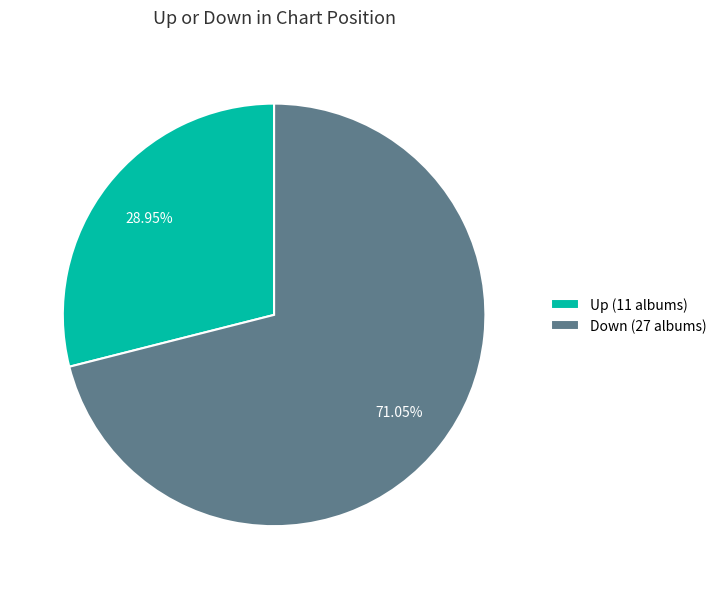

Count the number of slices in the pie.

2